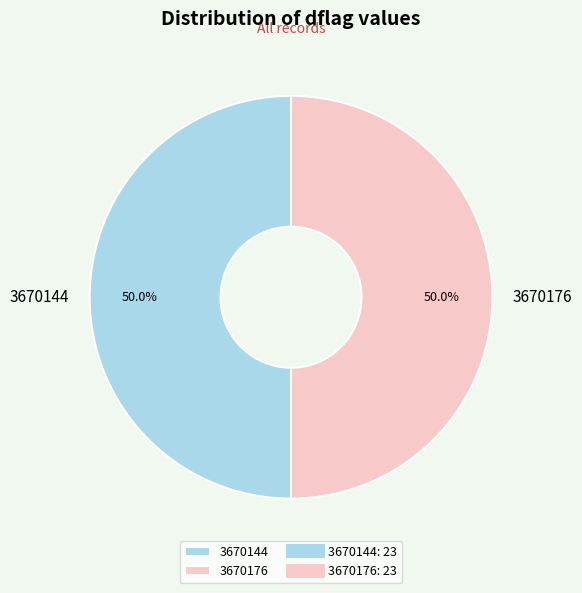

Combined, what portion of the pie is 3670144 and 3670176?

100.0%